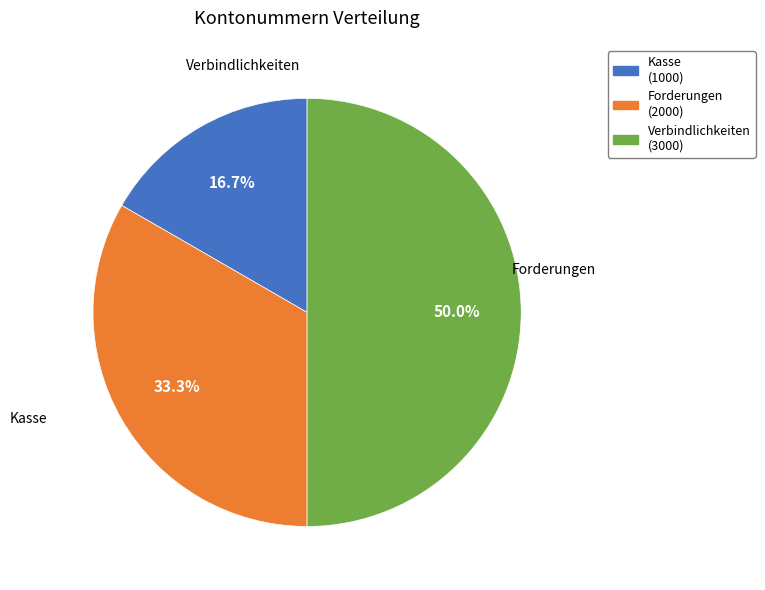

The Verbindlichkeiten slice represents 38% of the pie. True or false?

False